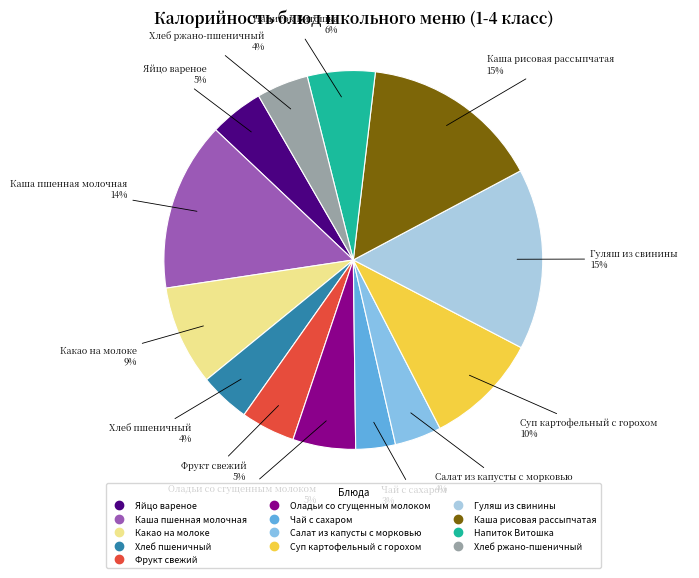

Which has a higher value, Салат из капусты с морковью or Чай с сахаром?

Салат из капусты с морковью